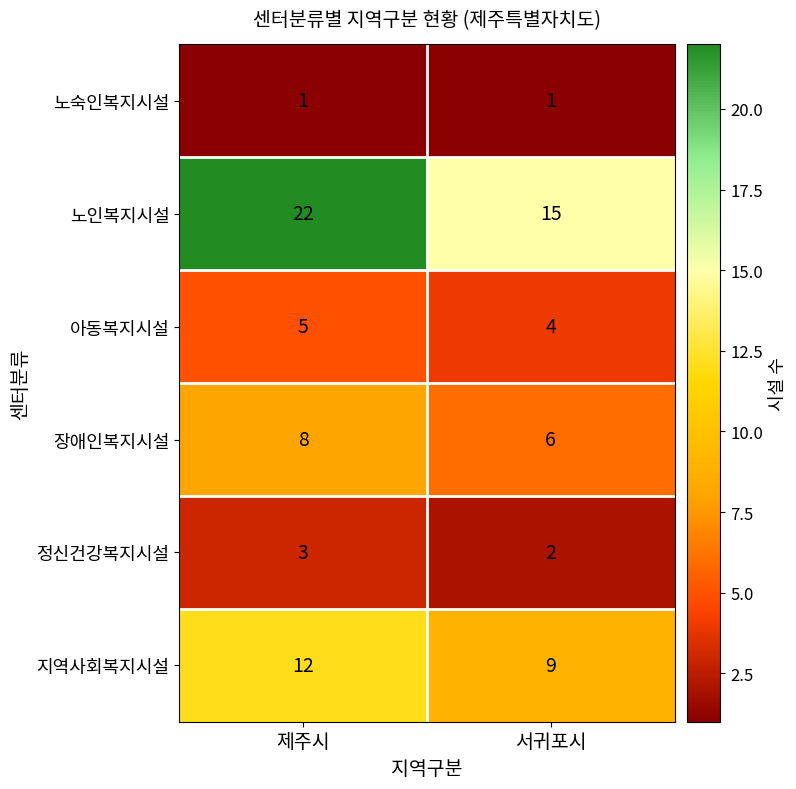

What value does the 지역사회복지시설 series have at 서귀포시?

9